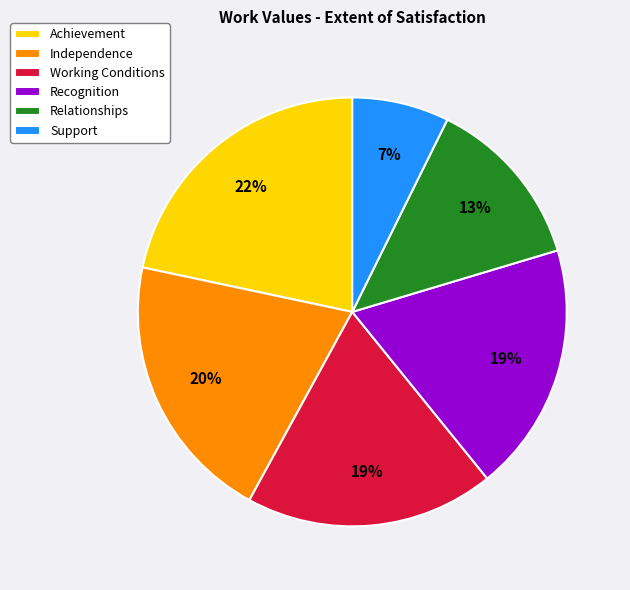

True or false: Working Conditions accounts for 12% of the total.

False